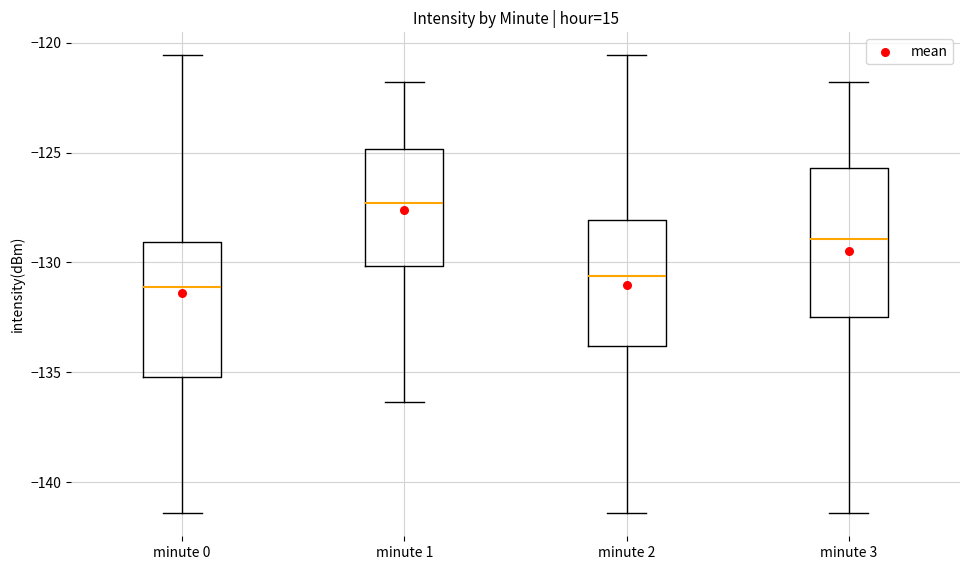

Where is the upper edge of the box for minute 1 on the y-axis? The values are not printed on the chart, so give them approximately, as read against the axis.

-125.0